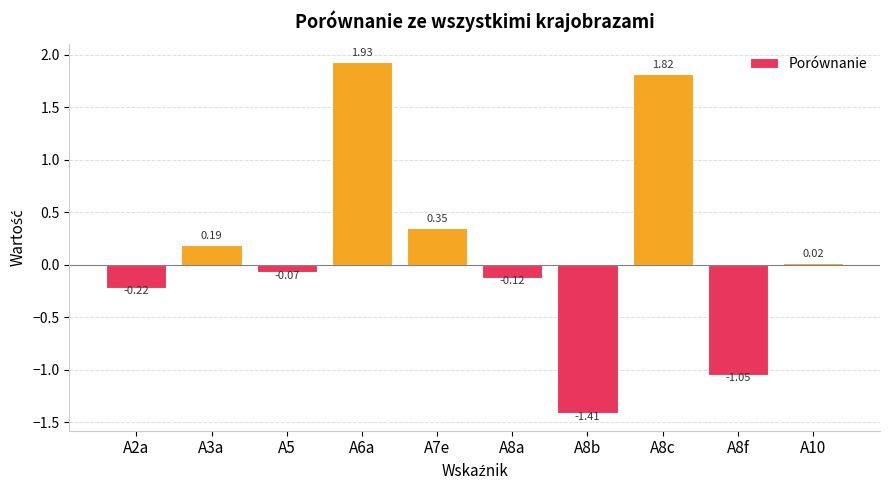

How many bars are there in total?

10